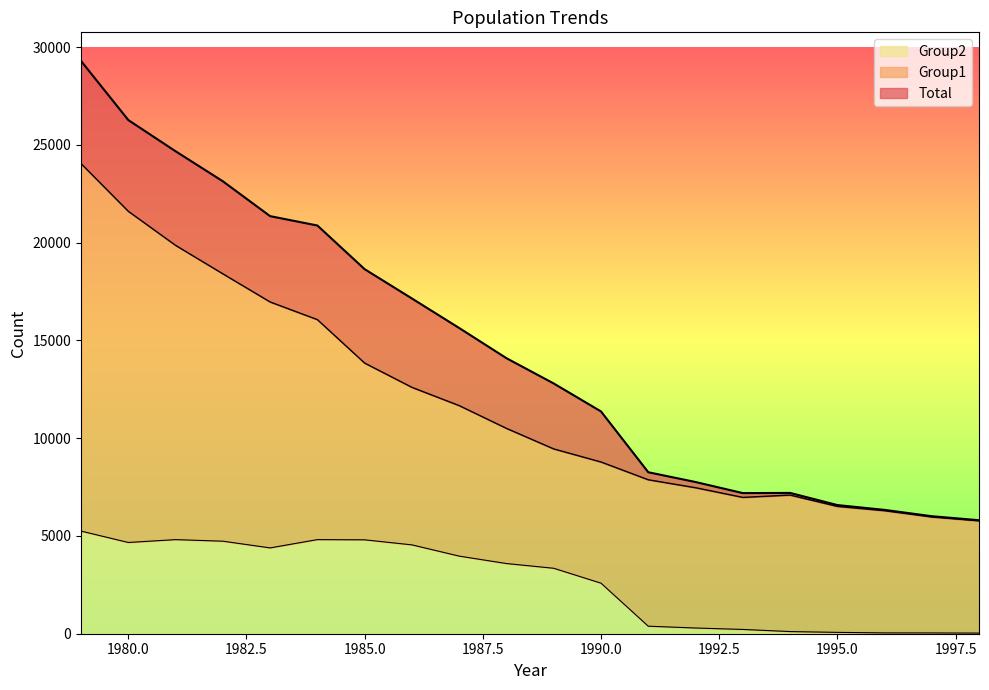

What is the spread (max minus min) of values at 1992?

7466